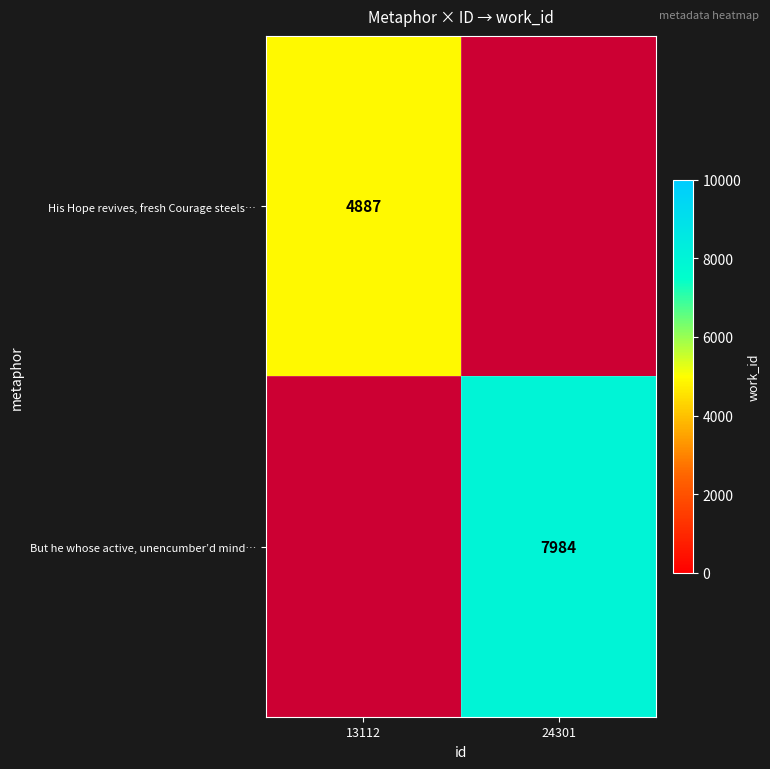

The value of But he whose active, unencumber’d mind… at 24301 is 3998. True or false?

False